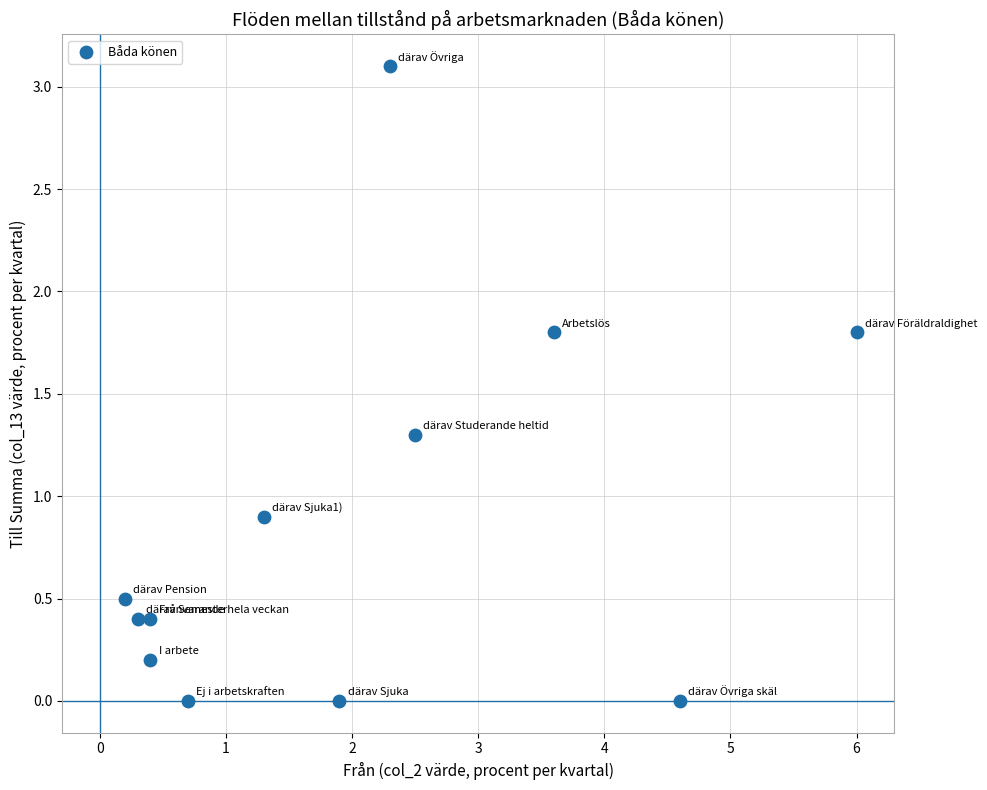

What Y value in the scatter plot is closest to 1?

0.9